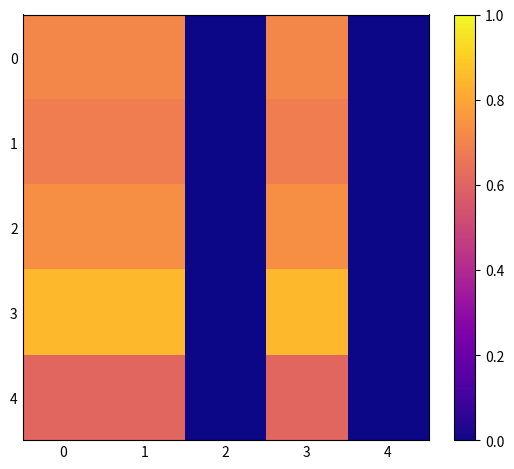

What is the total value across all series at 3?

3.6